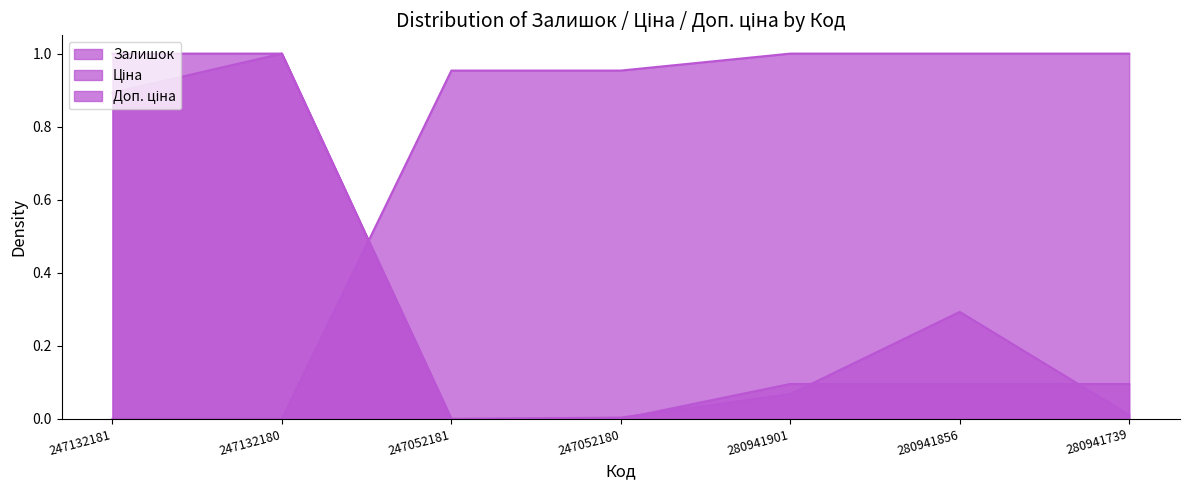

What is the difference between the second highest and second lowest values in the Залишок series?

0.9